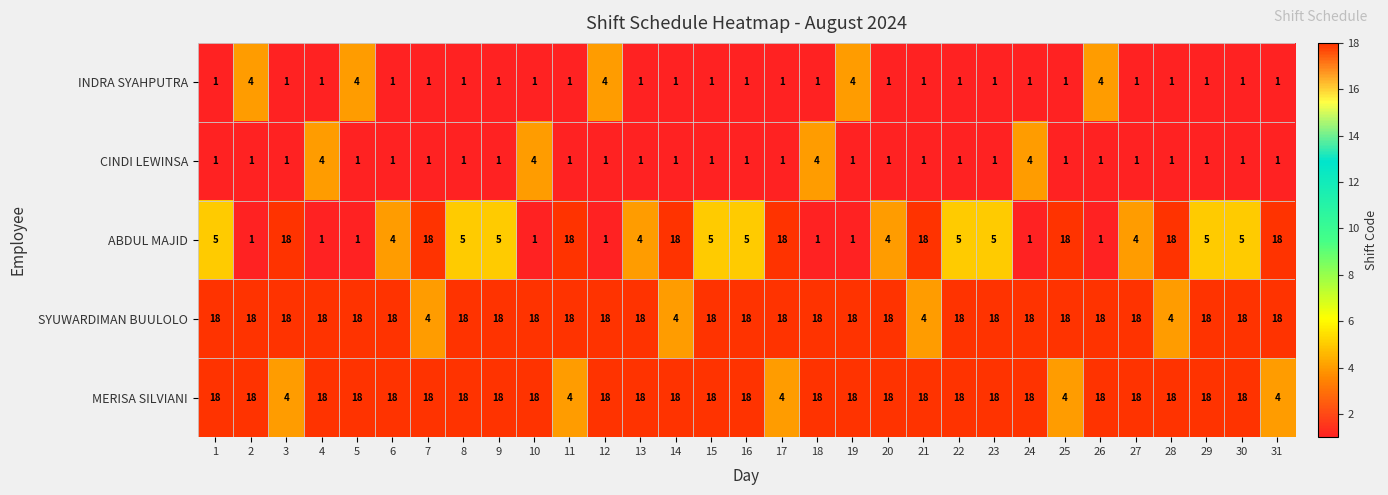

At how many categories does at least one series exceed 14?

31